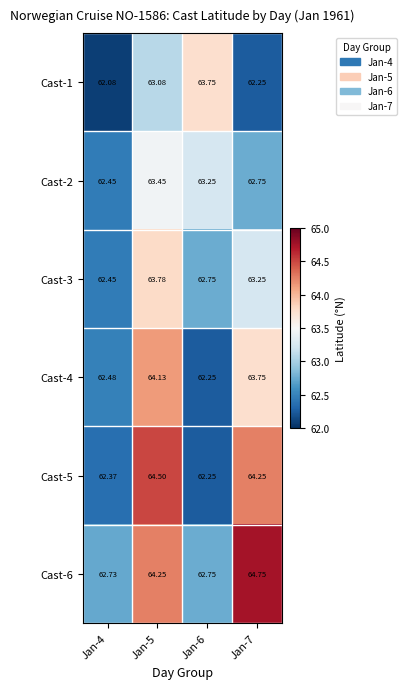

Is the value of Cast-4 at Jan-7 greater than the value of Cast-3 at Jan-4?

Yes